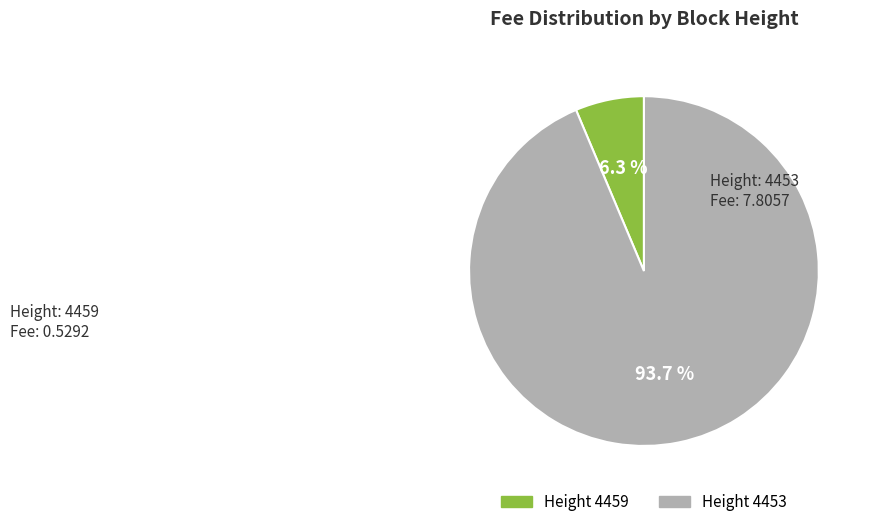

Combined, do Height 4453 and Height 4459 account for over 50%?

Yes